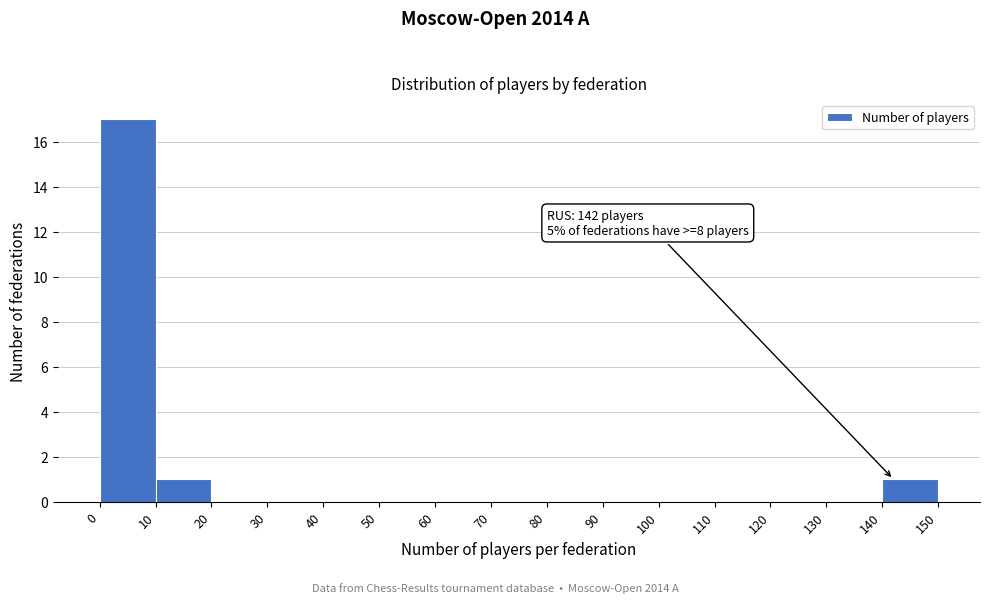

Which range on the x-axis has the tallest bar?

0 to 10